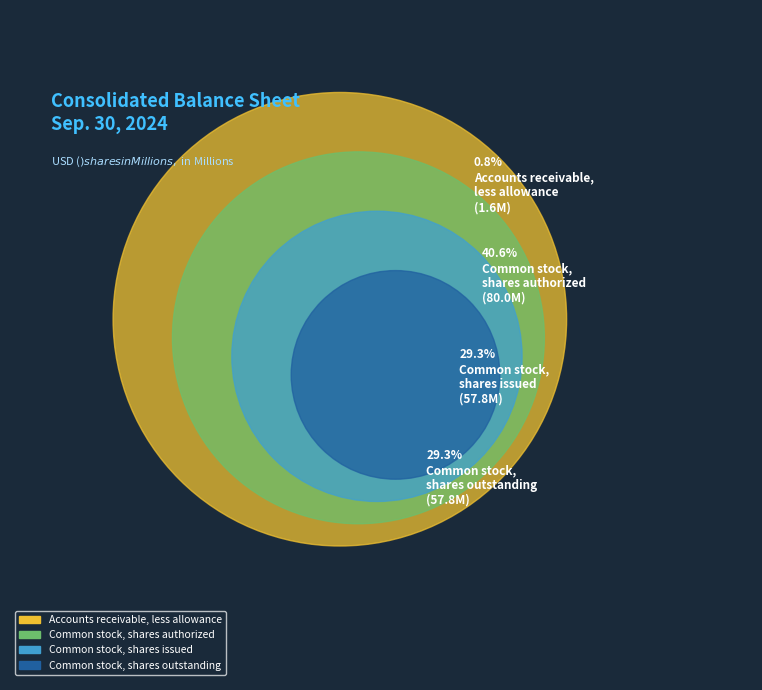

Rank the categories by value from lowest to highest.

Accounts receivable, less allowance, Common stock, shares issued, Common stock, shares outstanding, Common stock, shares authorized